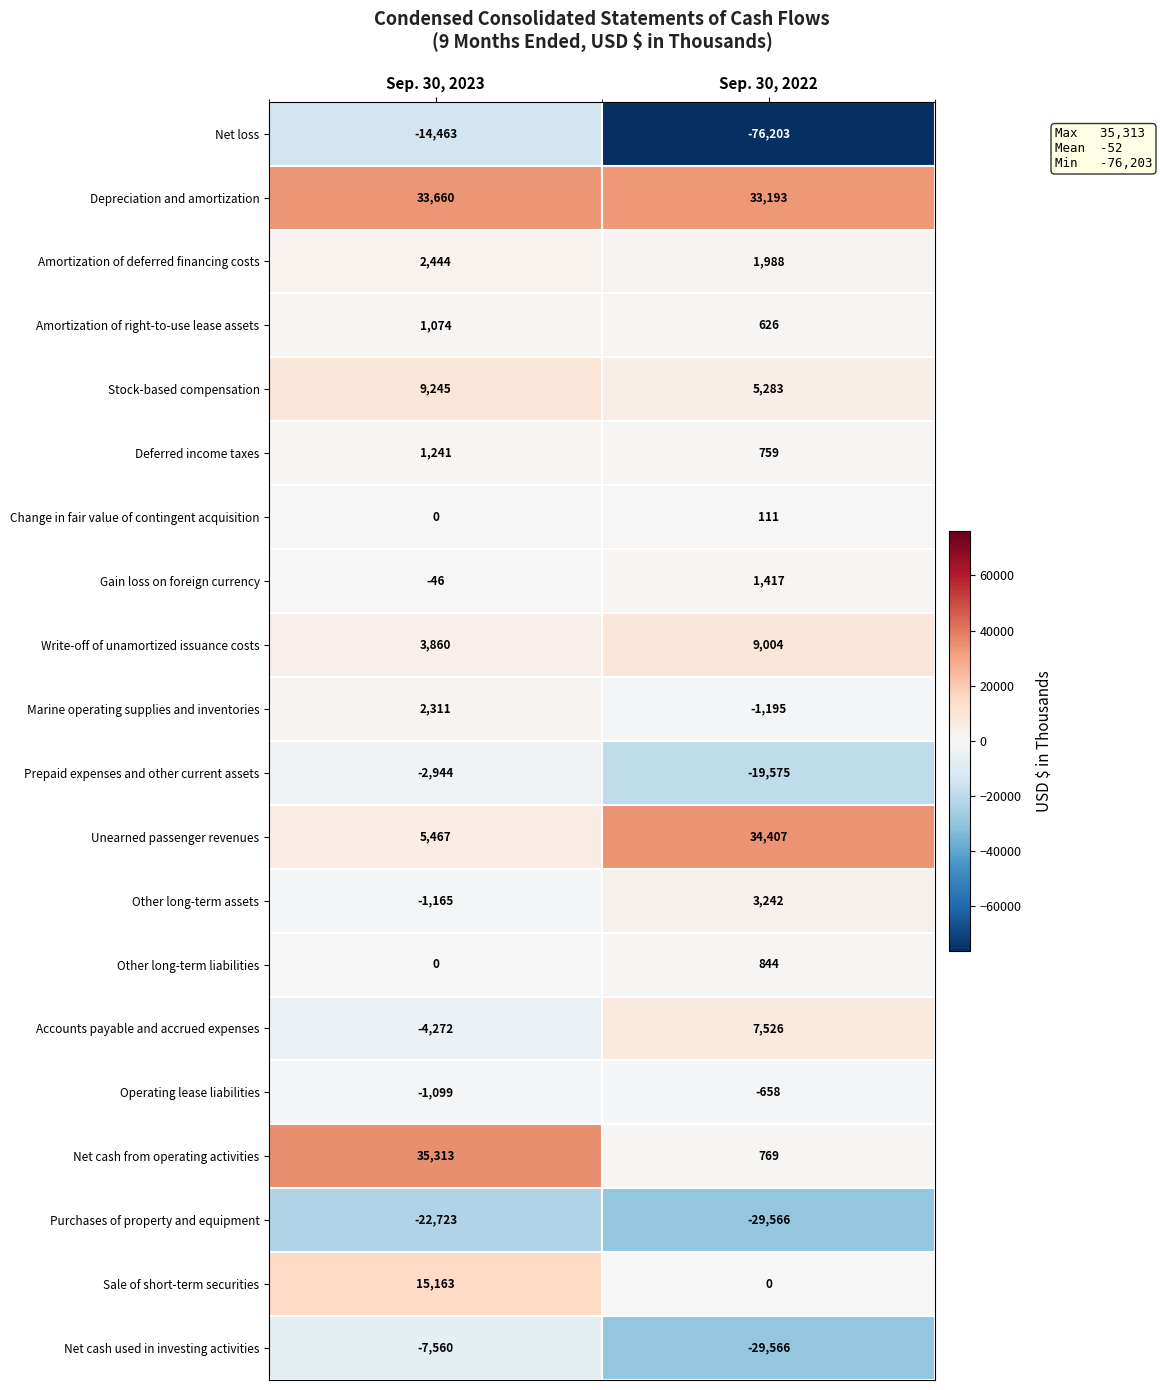

Between Sep. 30, 2023 and Sep. 30, 2022, which series saw the biggest shift?

Net loss